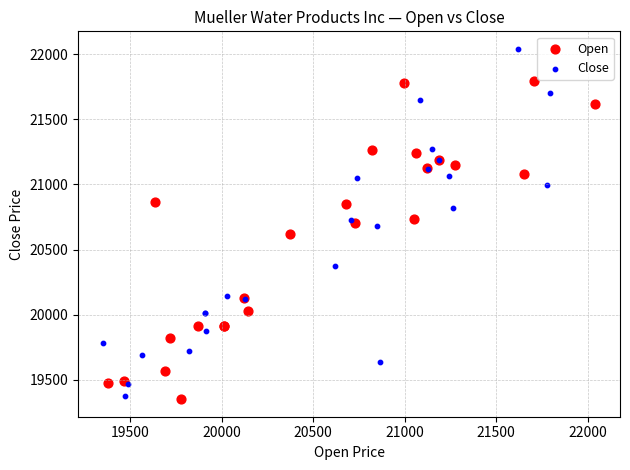

Which series reaches the maximum Y coordinate?

Close